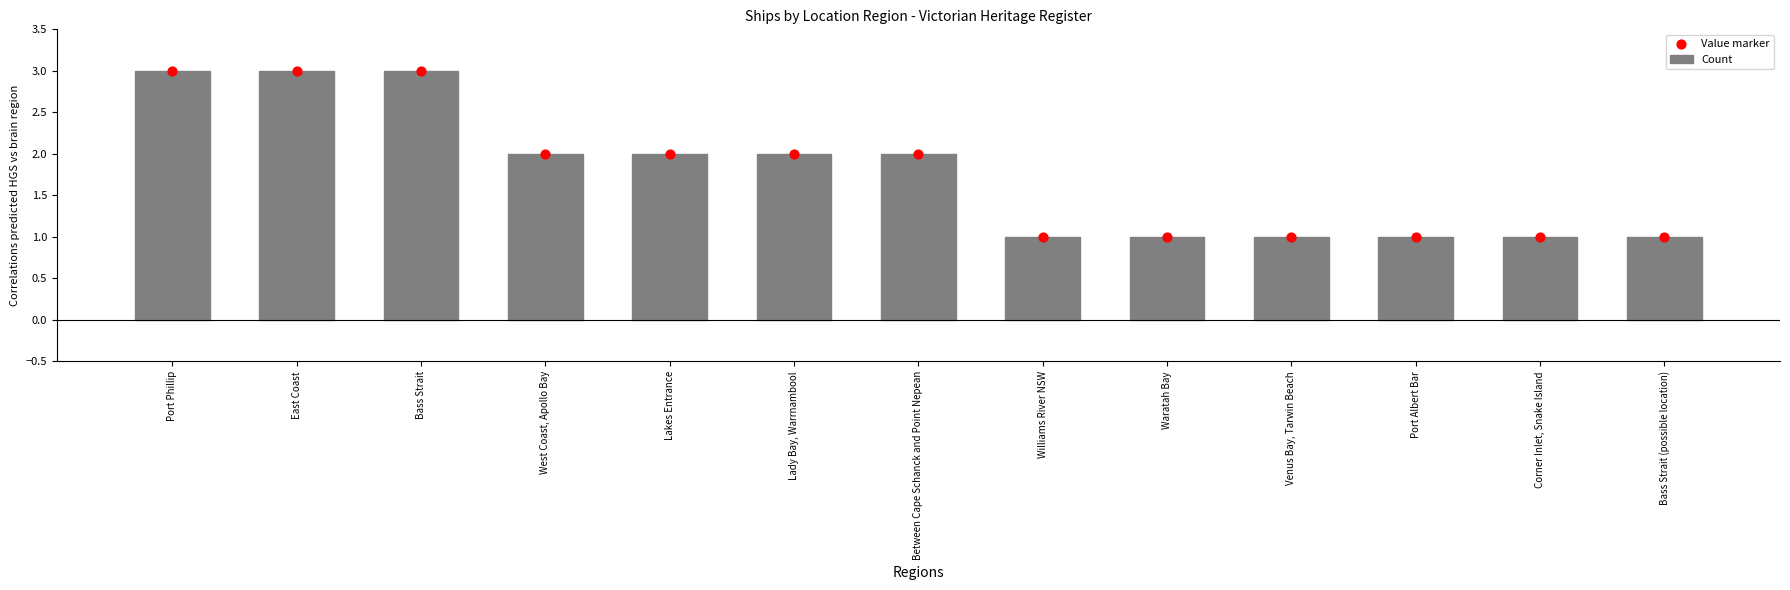

Which series contains the highest Y value?

Count